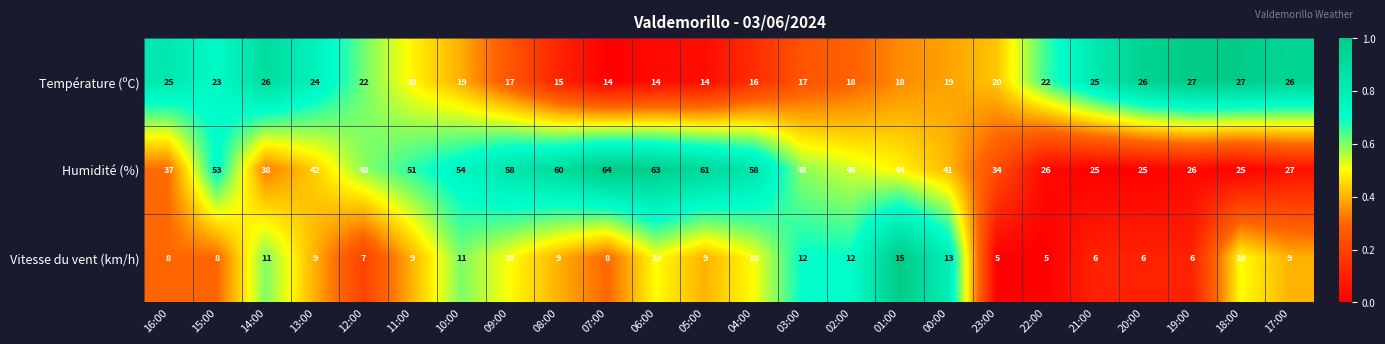

What is the minimum value shown in the chart?

5